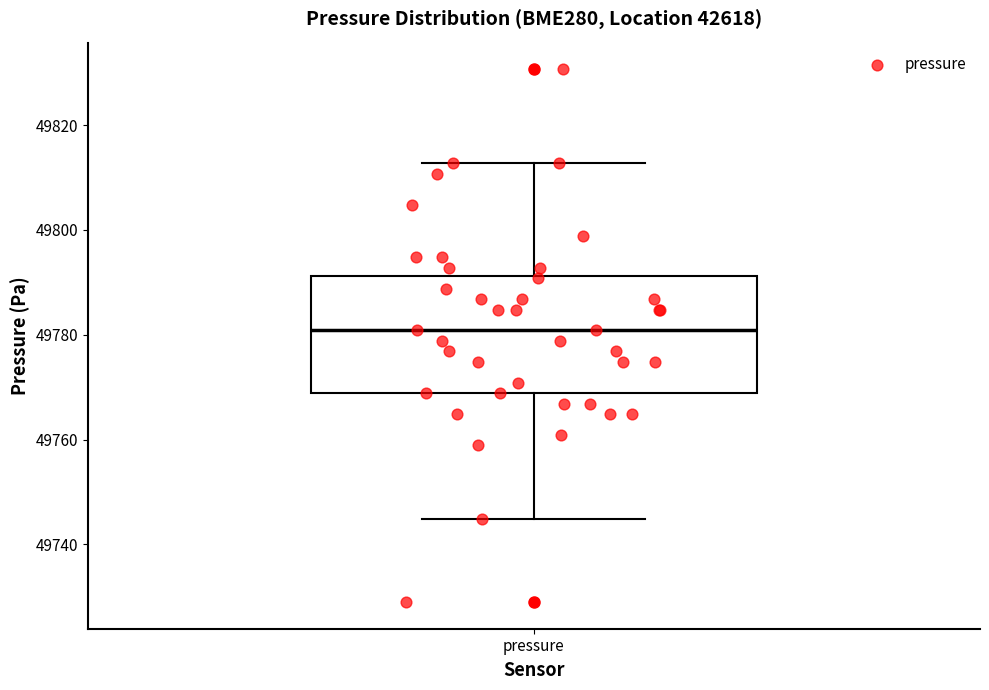

Read this box plot against the y-axis: the position of the median line, the range covered by the box, and the ends of both whiskers. The values are not printed on the chart, so give them approximately, as read against the axis.

median 49780, box 49768 to 49792, whiskers 49744 to 49812